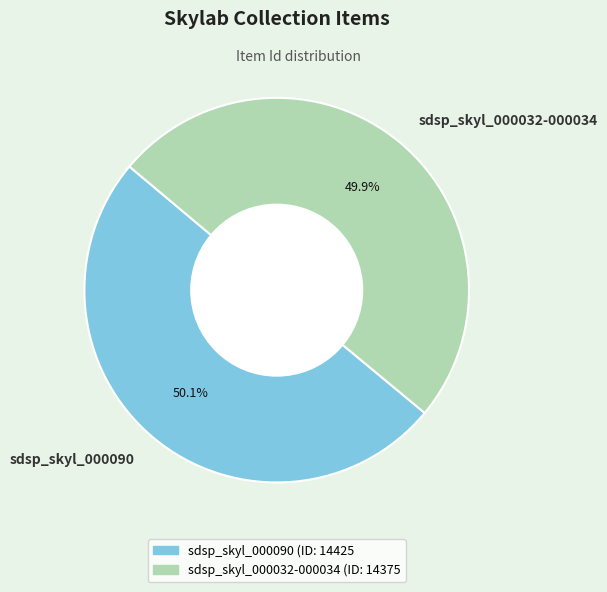

The sdsp_skyl_000090 slice represents 50% of the pie. True or false?

True